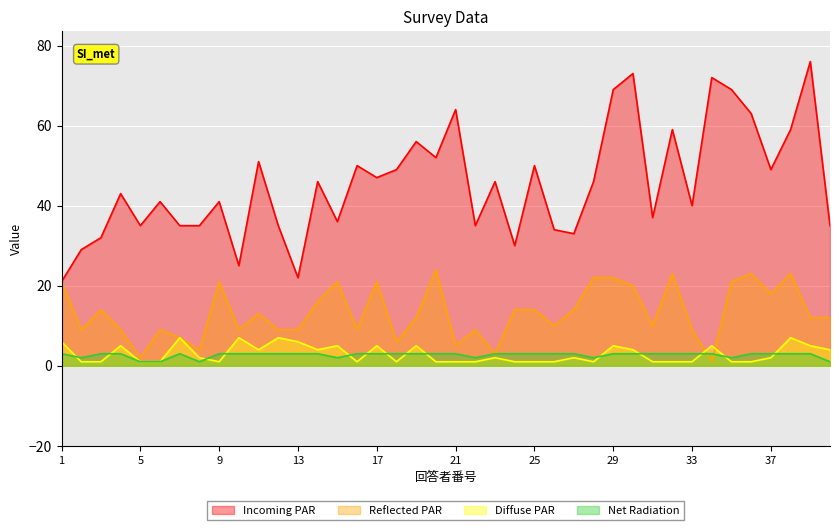

The value of F5 at 7 is 11. True or false?

False